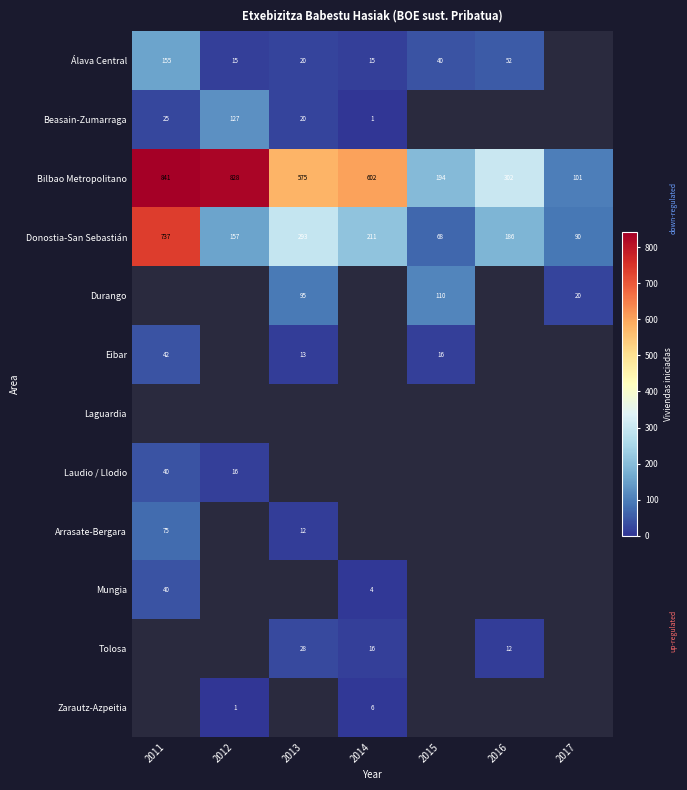

The value of Durango at 2015 is 148. True or false?

False